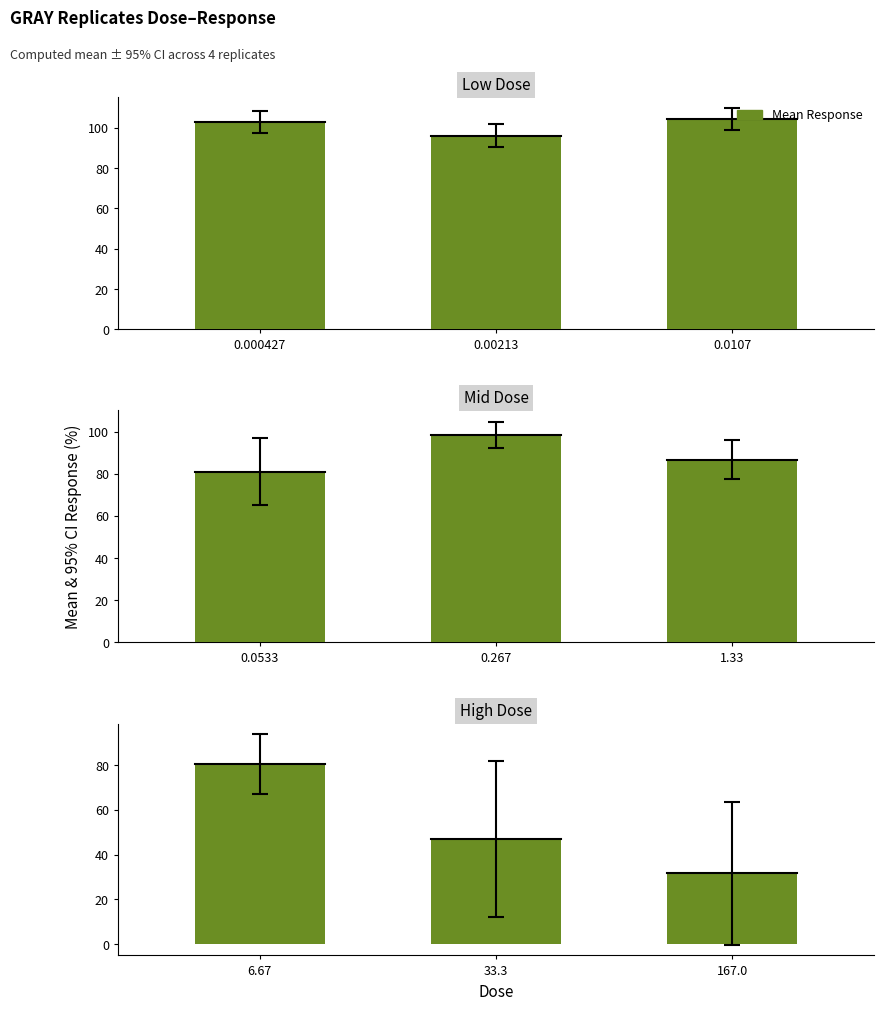

At which label does the data first exceed 46?

6.67